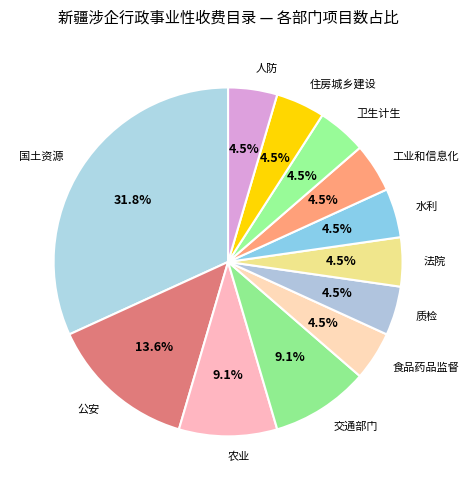

Approximately how many times larger is the value at 农业 compared to 工业和信息化?

2.0